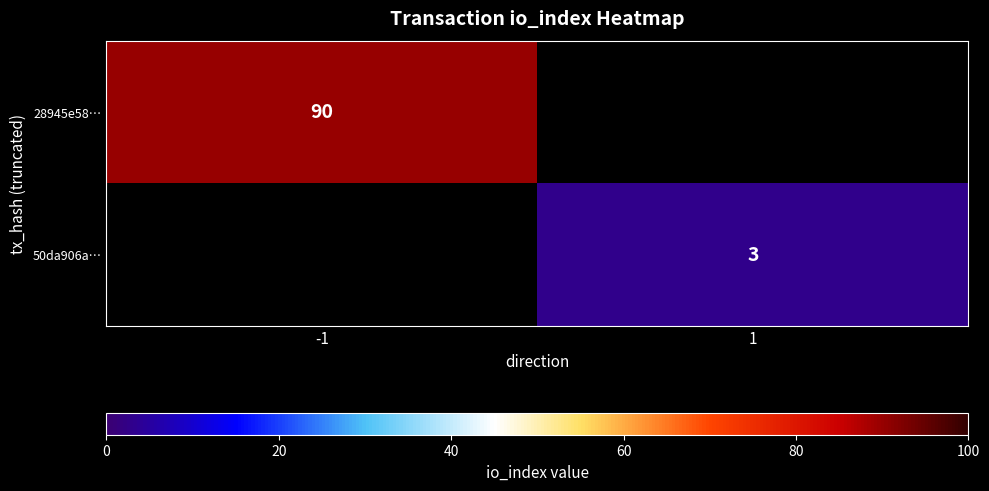

Is it true that 28945e58… equals 90 at -1?

True